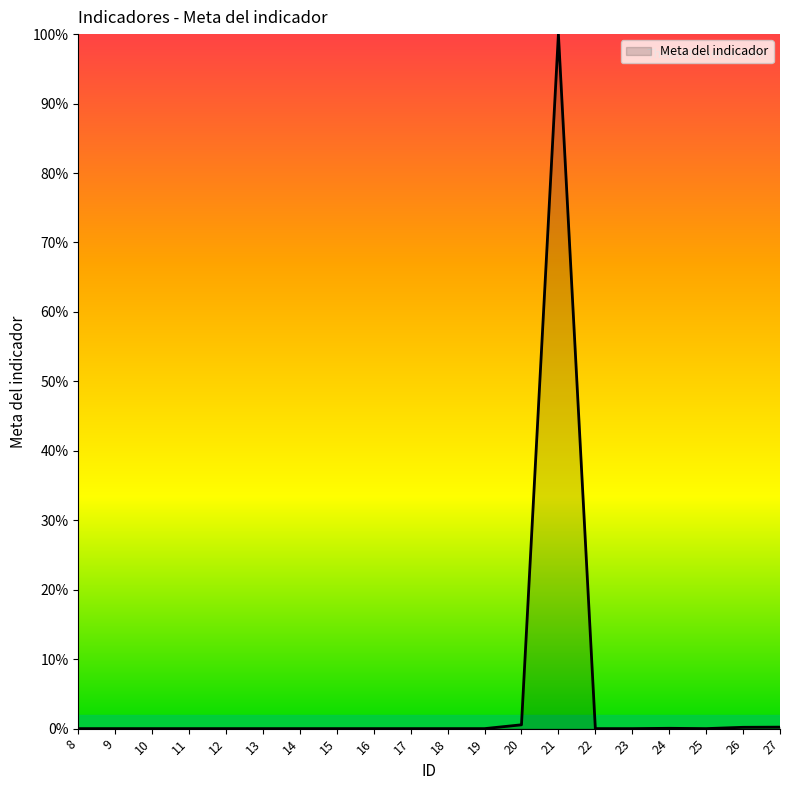

Is it true that the value at 11 is 0.0?

True